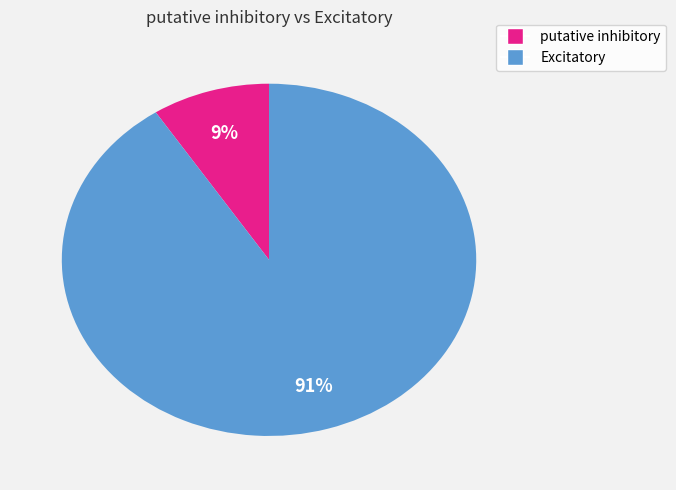

Is there a majority slice in this chart?

Yes